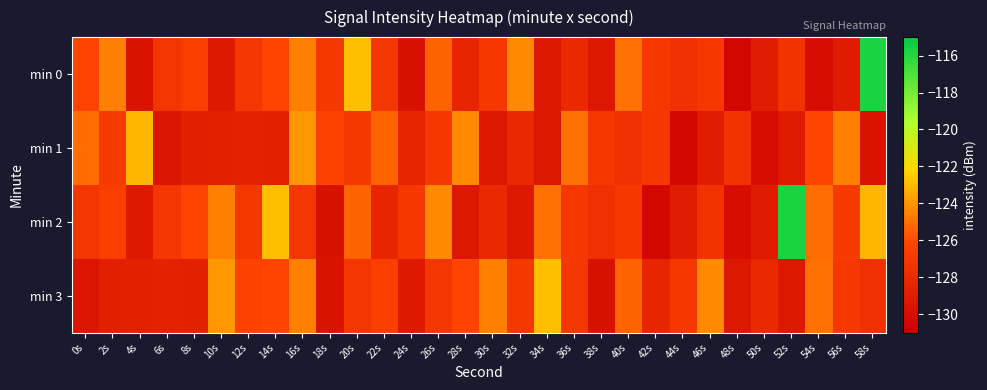

Between 20s and 56s, which series saw the biggest shift?

min 0